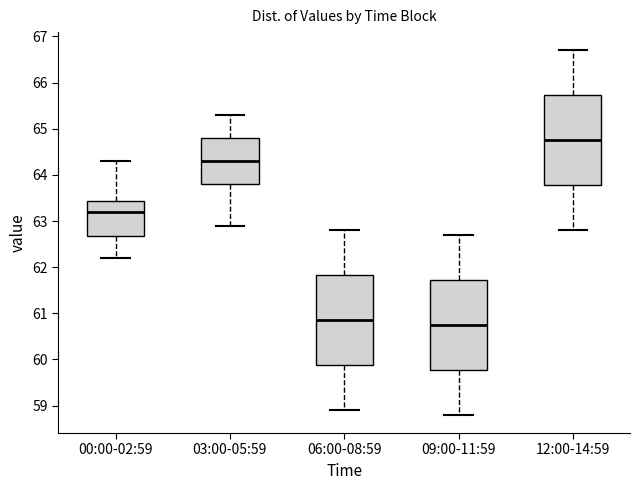

Reading left to right, read every box against the y-axis: the position of its median line, the range the box covers, and the ends of its whiskers. The values are not printed on the chart, so give them approximately, as read against the axis.

00:00-02:59: median 63.2, box 62.7 to 63.4, whiskers 62.2 to 64.3
03:00-05:59: median 64.3, box 63.8 to 64.8, whiskers 62.9 to 65.3
06:00-08:59: median 60.9, box 59.9 to 61.8, whiskers 58.9 to 62.8
09:00-11:59: median 60.8, box 59.8 to 61.7, whiskers 58.8 to 62.7
12:00-14:59: median 64.8, box 63.8 to 65.7, whiskers 62.8 to 66.7